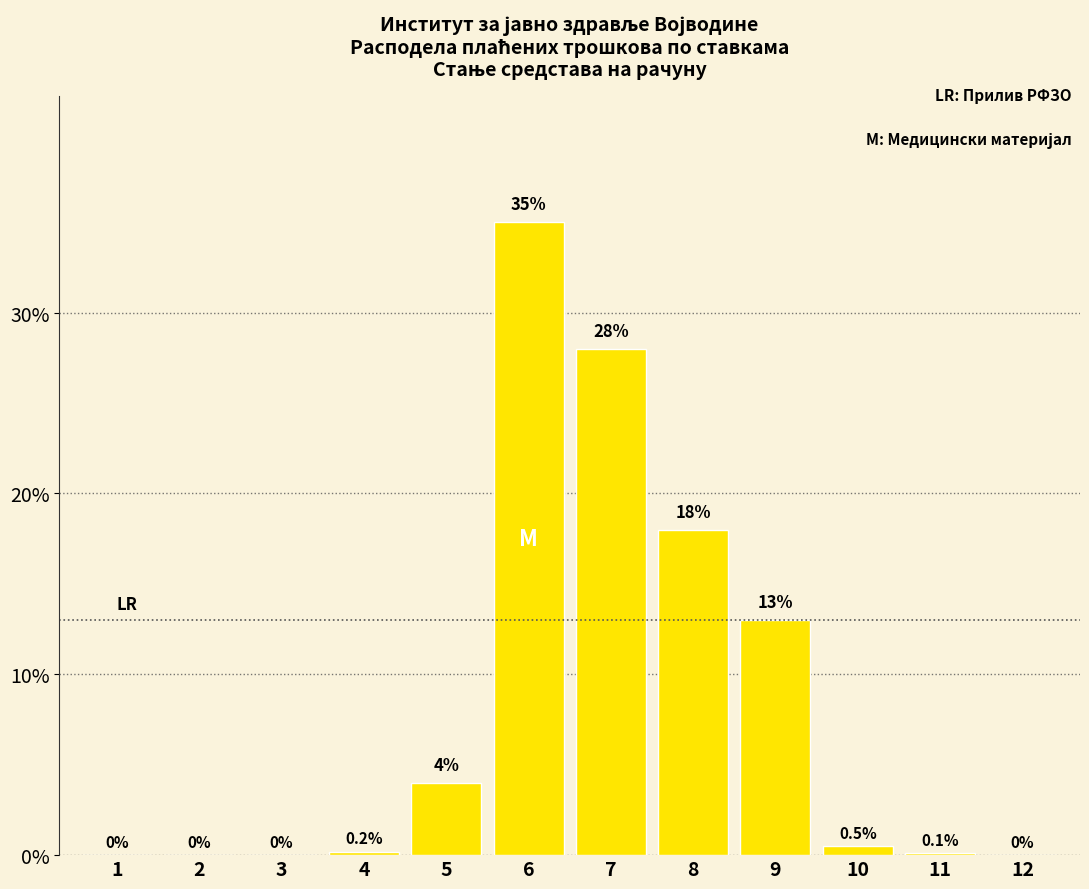

Reading left to right, transcribe all the data shown in this chart.

1=0.0	2=0.0	3=0.0	4=0.2	5=4.0	6=35.0	7=28.0	8=18.0	9=13.0	10=0.5	11=0.1	12=0.0